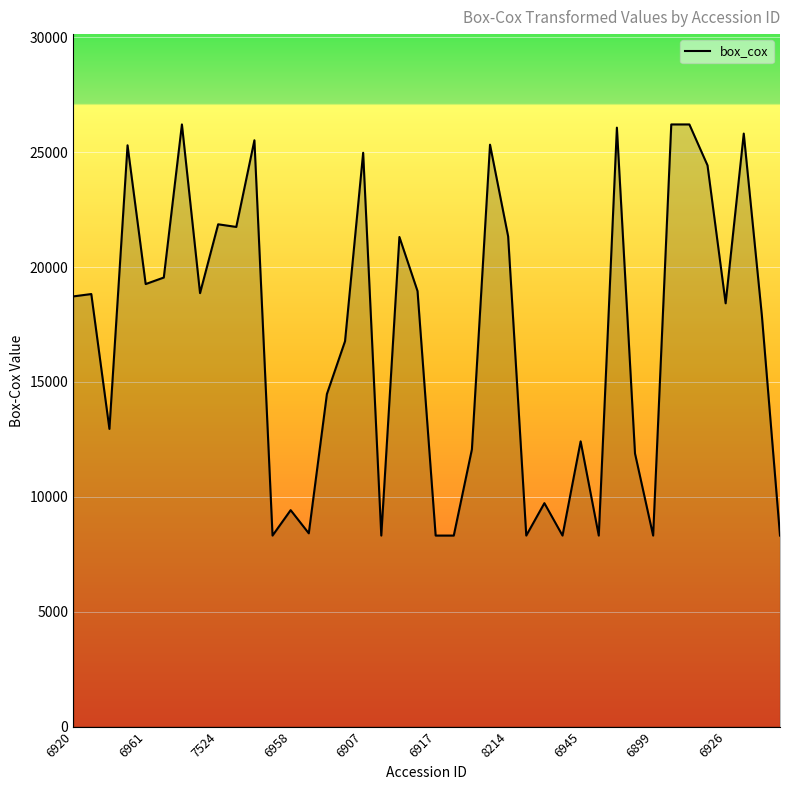

What is the sum of all values?

675822.4